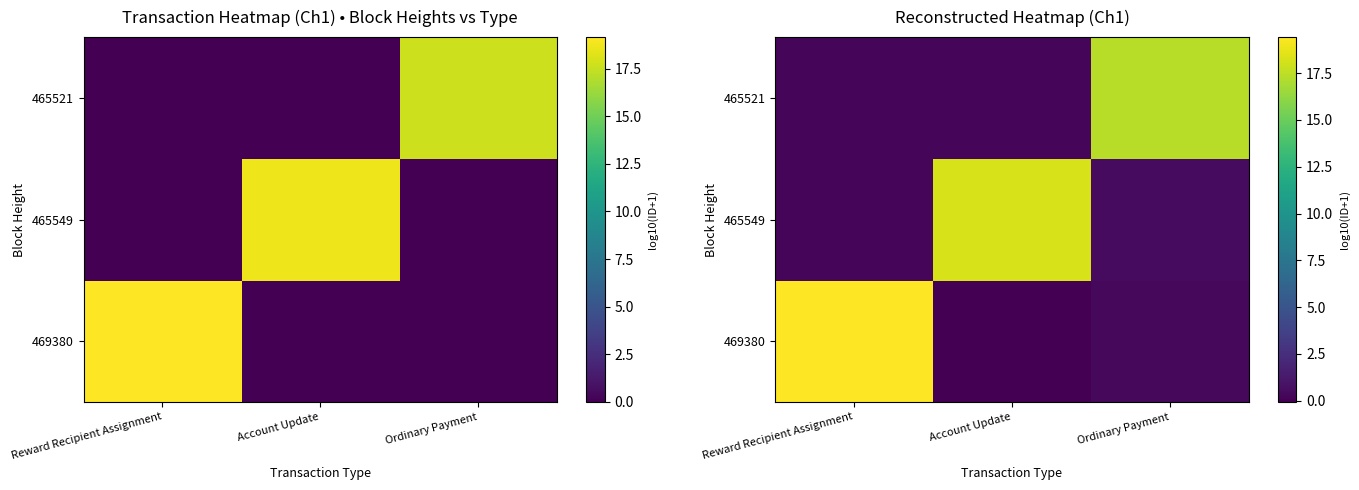

At which category is the sum across all series the highest?

Reward Recipient Assignment